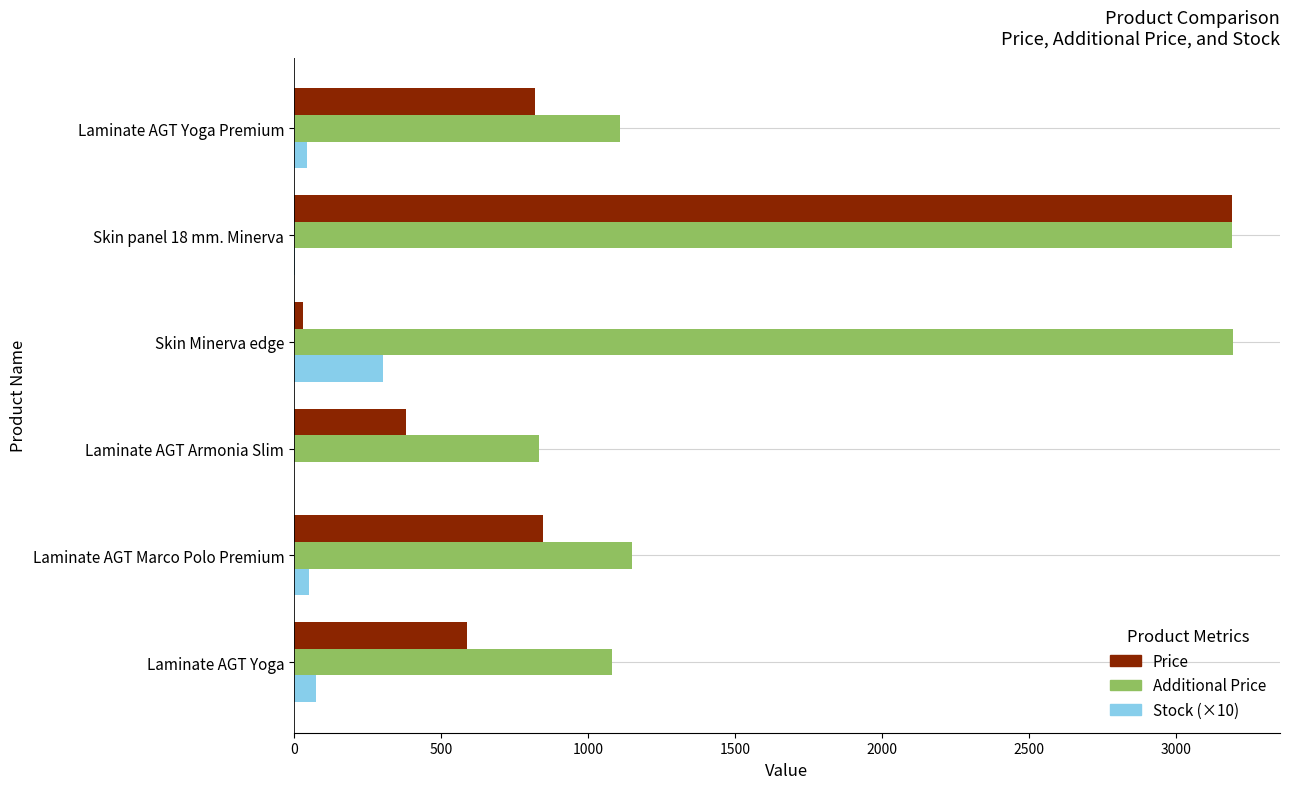

Which series changed the most between Laminate AGT Armonia Slim and Skin panel 18 mm. Minerva?

Price